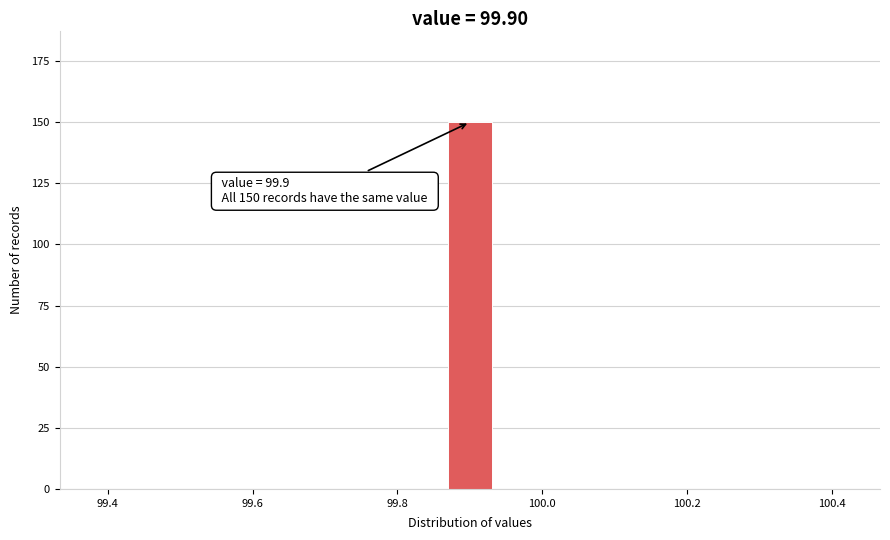

Read against the x-axis, roughly where is the centre of the tallest bar?

99.90